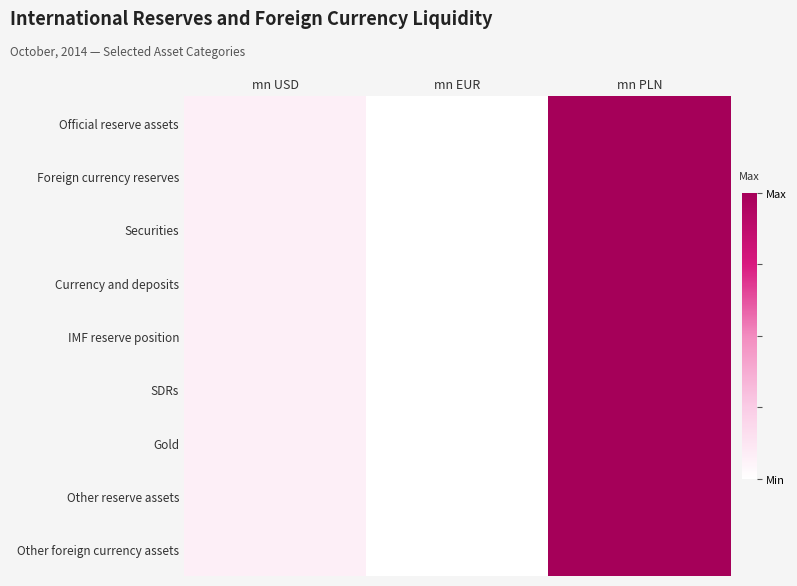

What is the total value across all series at mn USD?

0.7